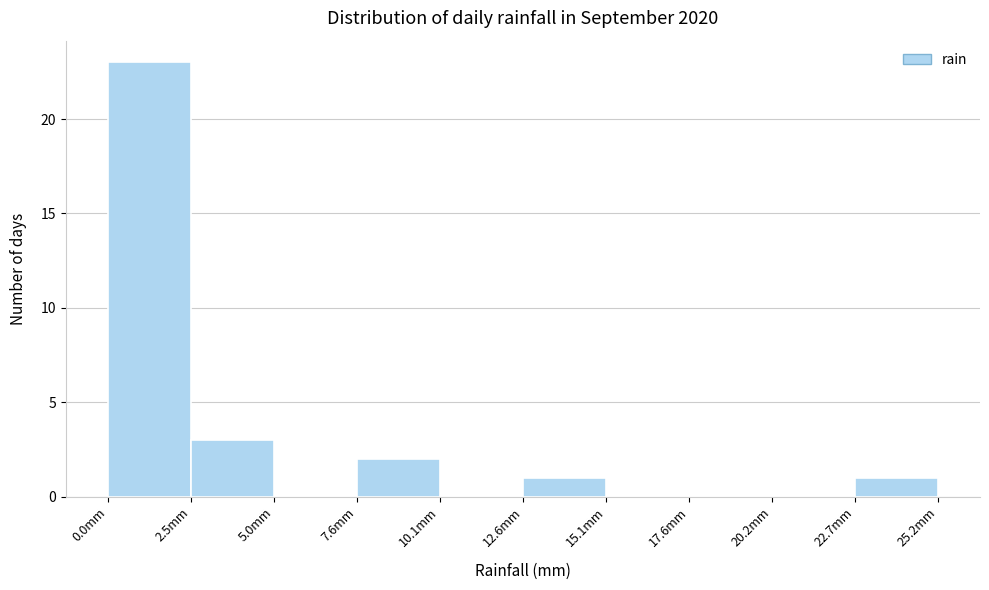

Which range on the x-axis has the tallest bar?

0.0 to 2.5